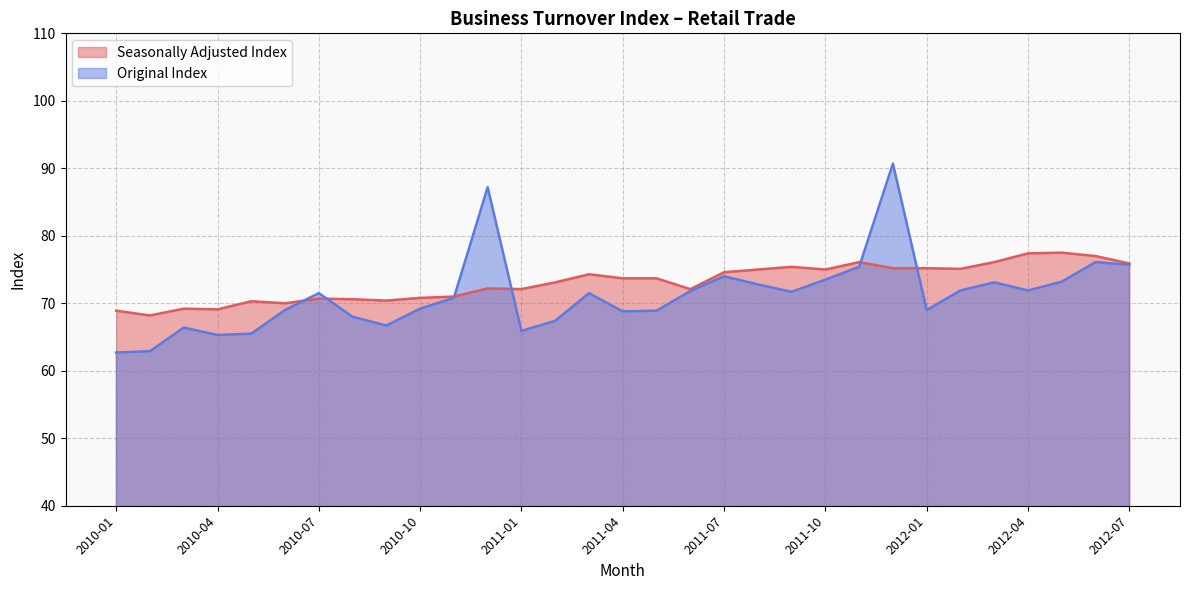

True or false: Seasonally Adjusted Index has a value of 70.0 at 2010-06.

True